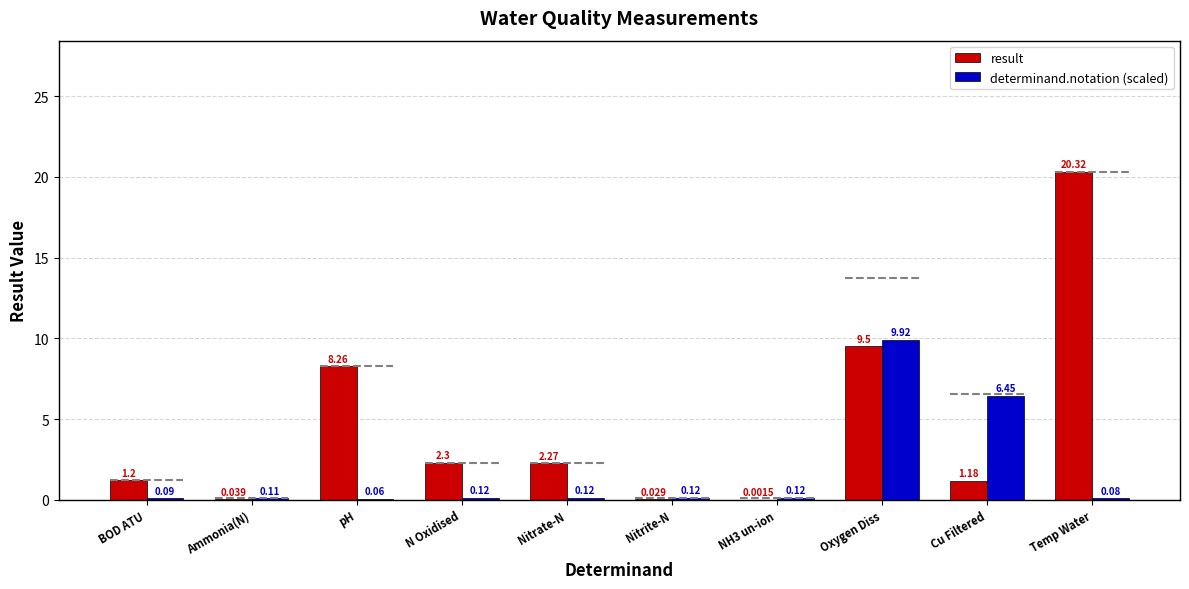

Reading right to left, transcribe all the data shown in this chart.

result: Temp Water=20.3	Cu Filtered=1.2	Oxygen Diss=9.5	NH3 un-ion=0.0	Nitrite-N=0.0	Nitrate-N=2.3	N Oxidised=2.3	pH=8.3	Ammonia(N)=0.0	BOD ATU=1.2
determinand.notation (scaled): Temp Water=0.1	Cu Filtered=6.5	Oxygen Diss=9.9	NH3 un-ion=0.1	Nitrite-N=0.1	Nitrate-N=0.1	N Oxidised=0.1	pH=0.1	Ammonia(N)=0.1	BOD ATU=0.1